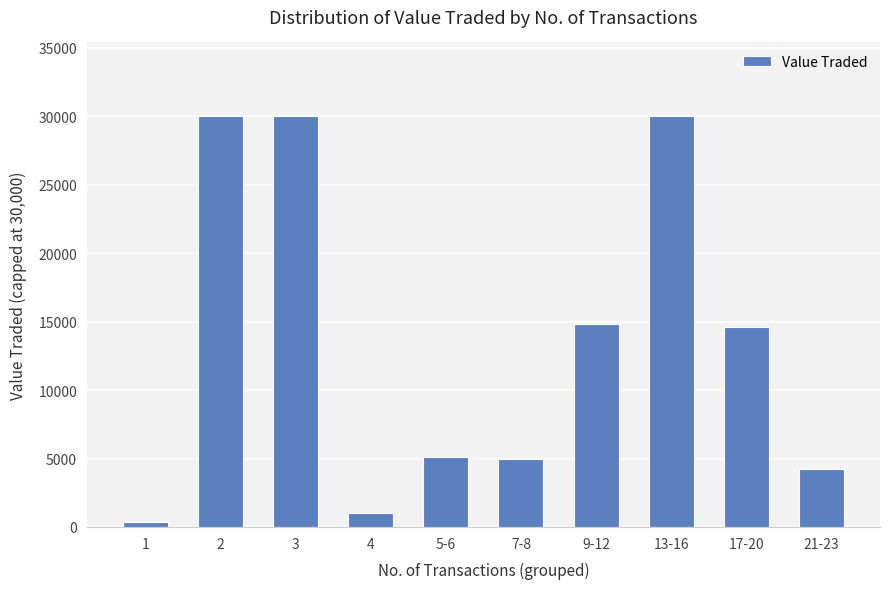

The value at 13-16 is 46217. True or false?

False